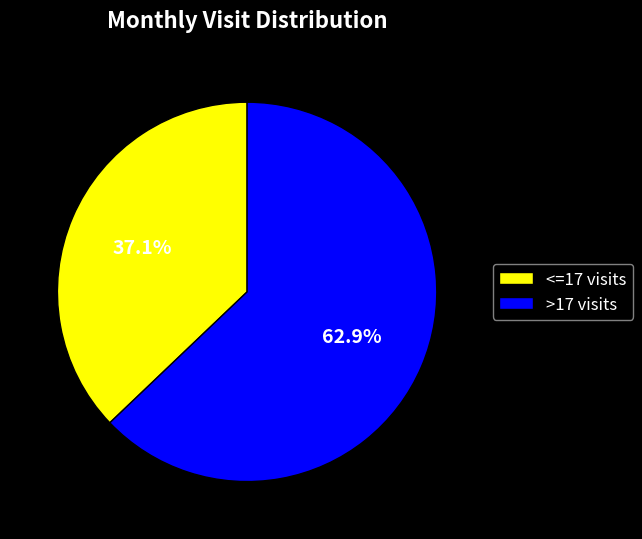

What is the smallest slice in the pie chart?

<=17 visits